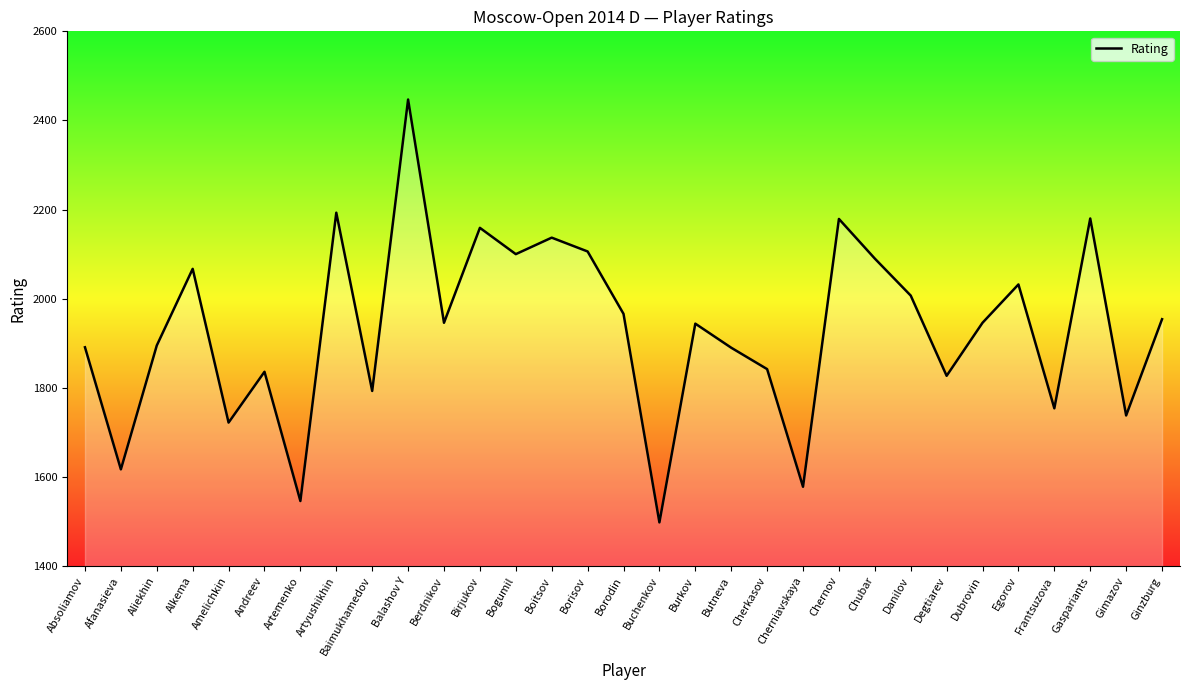

The chart shows a value of 2441 at Andreev. True or false?

False